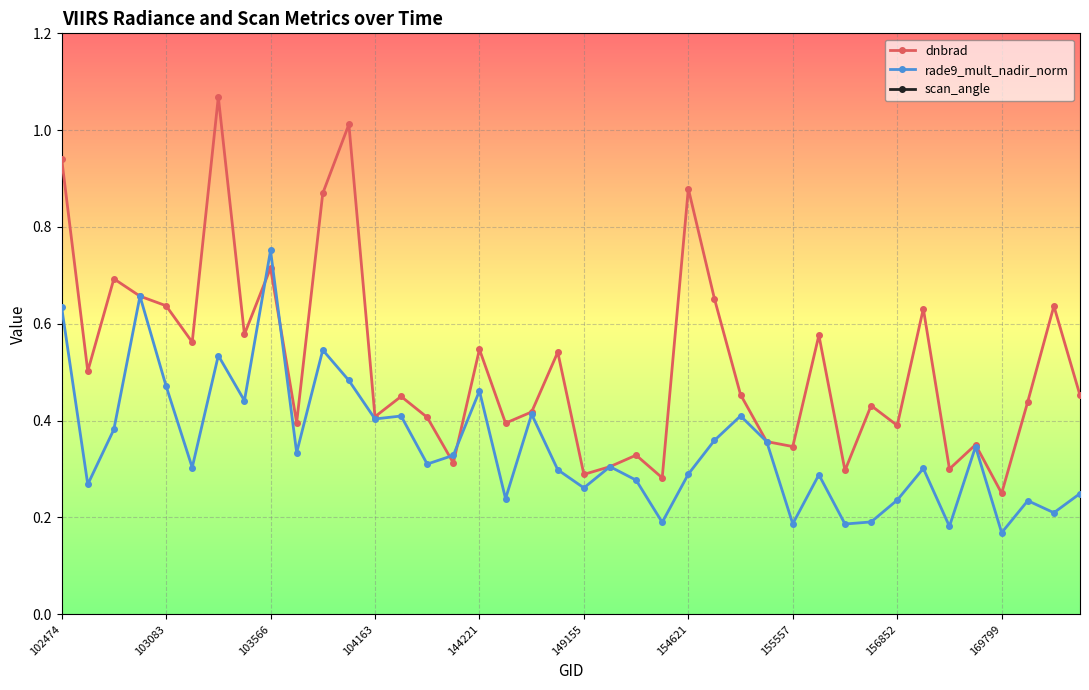

True or false: dnbrad and scan_angle intersect in this chart.

False